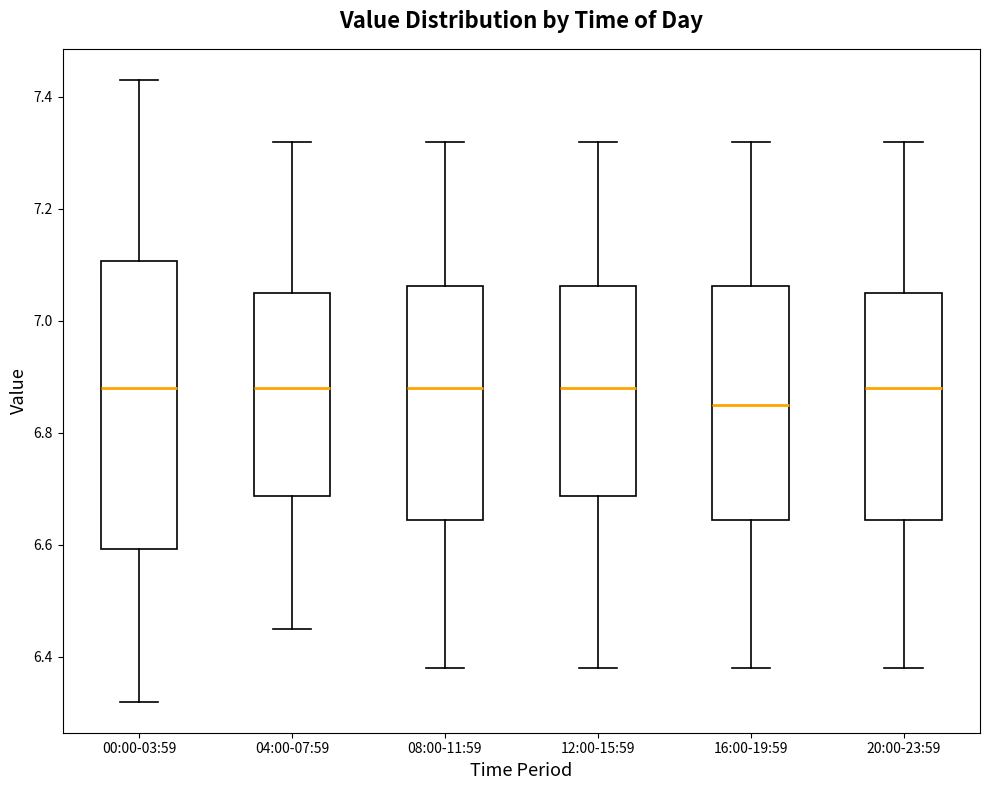

Where does the upper whisker of the box for 20:00-23:59 end on the y-axis? The values are not printed on the chart, so give them approximately, as read against the axis.

7.32